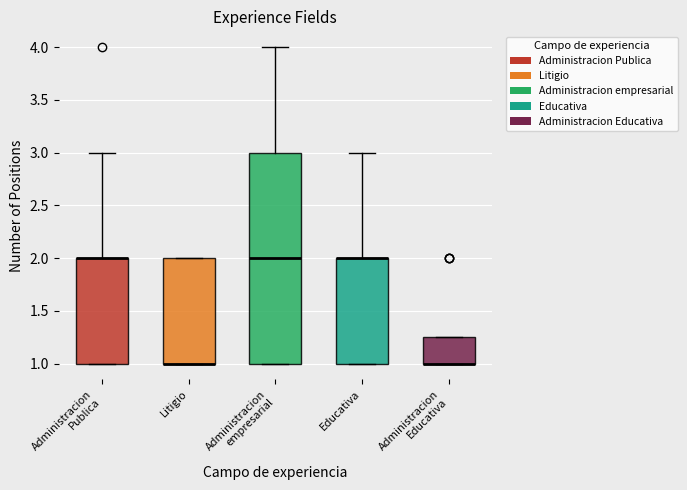

Reading left to right, transcribe this box plot: for each box, give where its median line is, the range the box spans, and where its two whiskers end, as read against the y-axis. The values are not printed on the chart, so give them approximately, as read against the axis.

Administracion Publica: median 2.00 (drawn on the box's upper edge), box 1.00 to 2.00, whiskers 1.00 to 3.00
Litigio: median 1.00 (drawn on the box's lower edge), box 1.00 to 2.00, whiskers 1.00 to 2.00
Administracion empresarial: median 2.00, box 1.00 to 3.00, whiskers 1.00 to 4.00
Educativa: median 2.00 (drawn on the box's upper edge), box 1.00 to 2.00, whiskers 1.00 to 3.00
Administracion Educativa: median 1.00 (drawn on the box's lower edge), box 1.00 to 1.25, whiskers 1.00 to 1.25